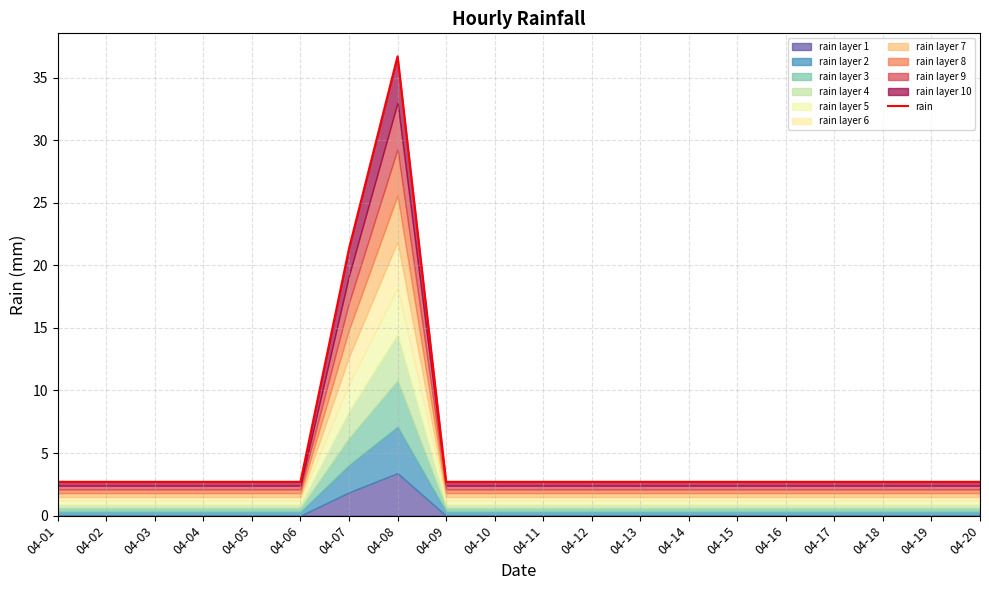

How many lines are shown in the chart?

1